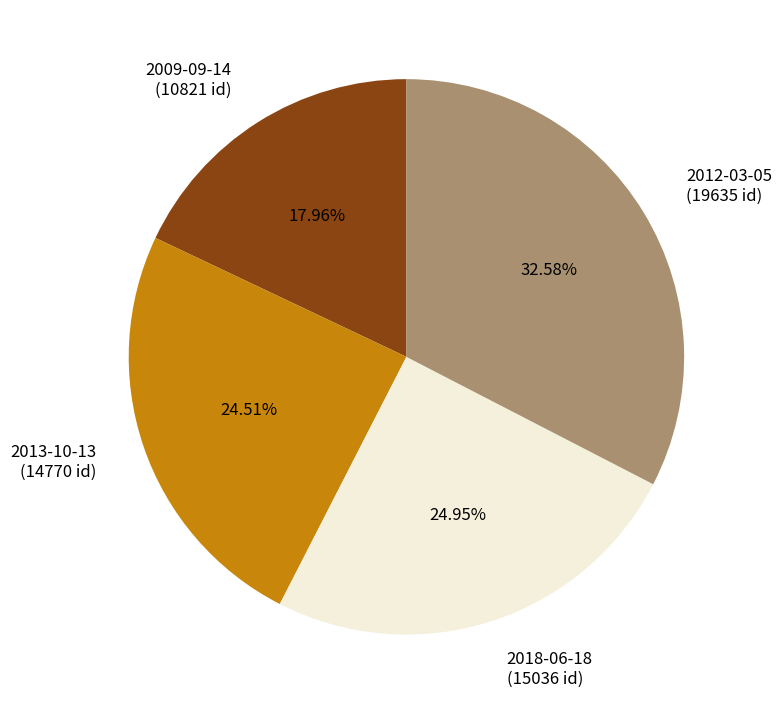

How many slices are in this pie chart?

4